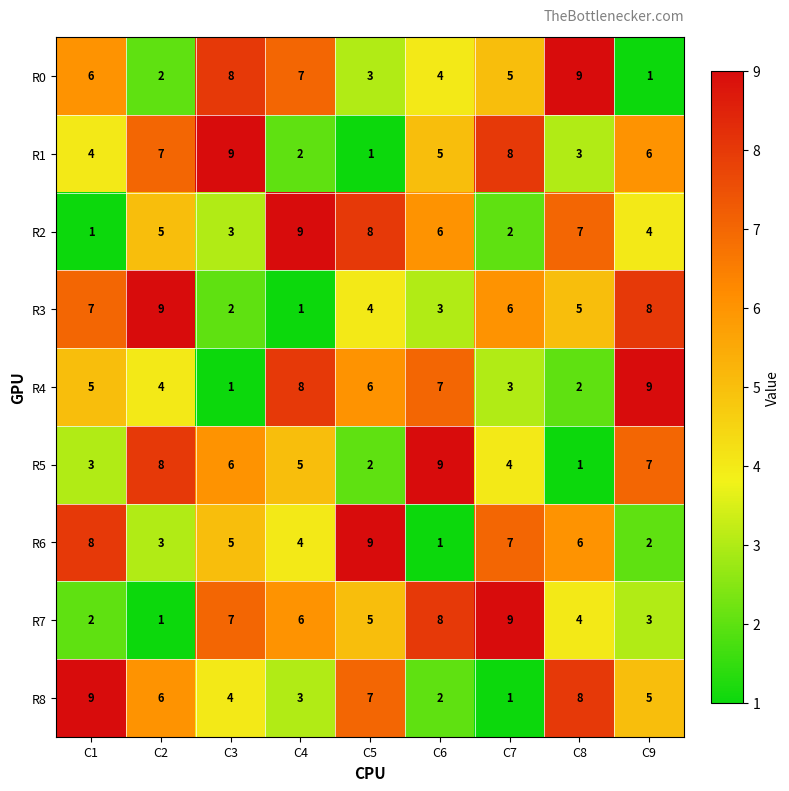

What is the approximate value of R7 at C6?

8